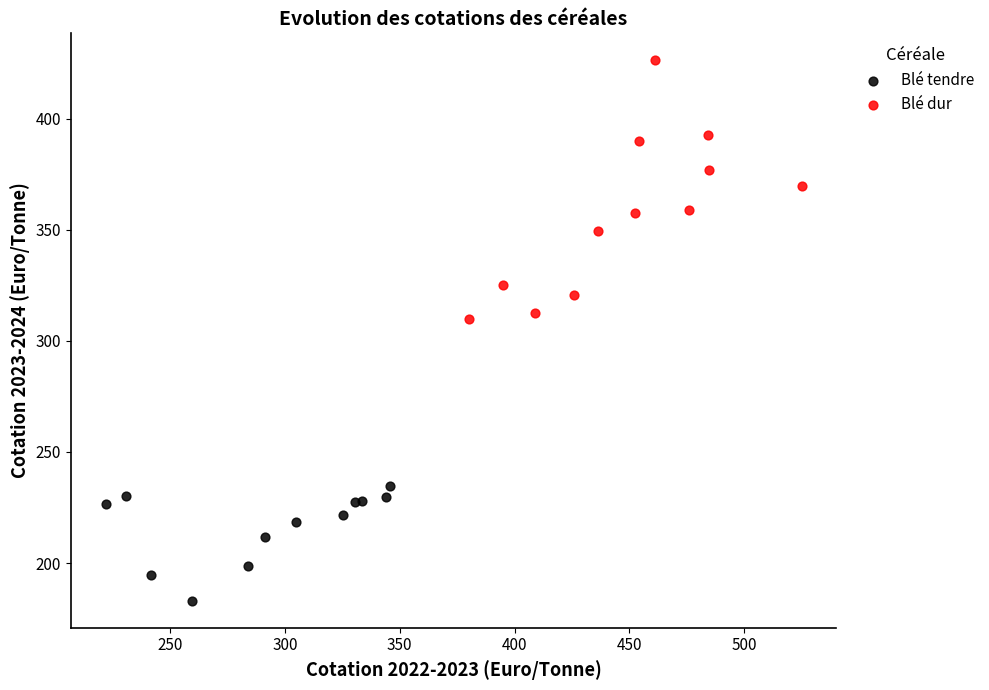

Which series reaches the maximum Y coordinate?

Blé dur